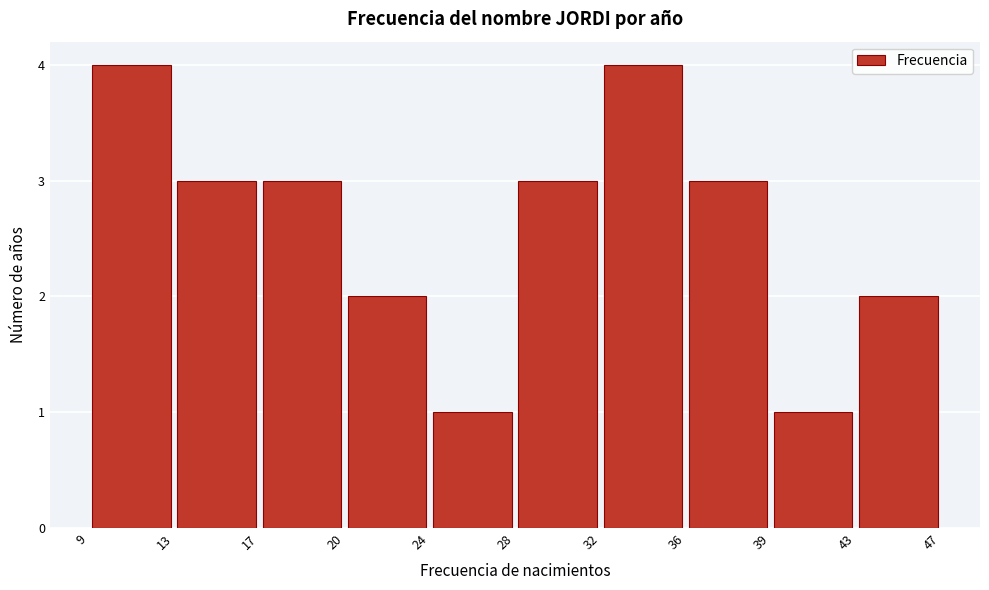

Reading left to right, list every bar in this chart as the range it spans on the x-axis followed by its height. The values are not printed on the chart, so give them approximately, as read against the axis.

9 to 13: 4
13 to 17: 3
17 to 20: 3
20 to 24: 2
24 to 28: 1
28 to 32: 3
32 to 36: 4
36 to 39: 3
39 to 43: 1
43 to 47: 2